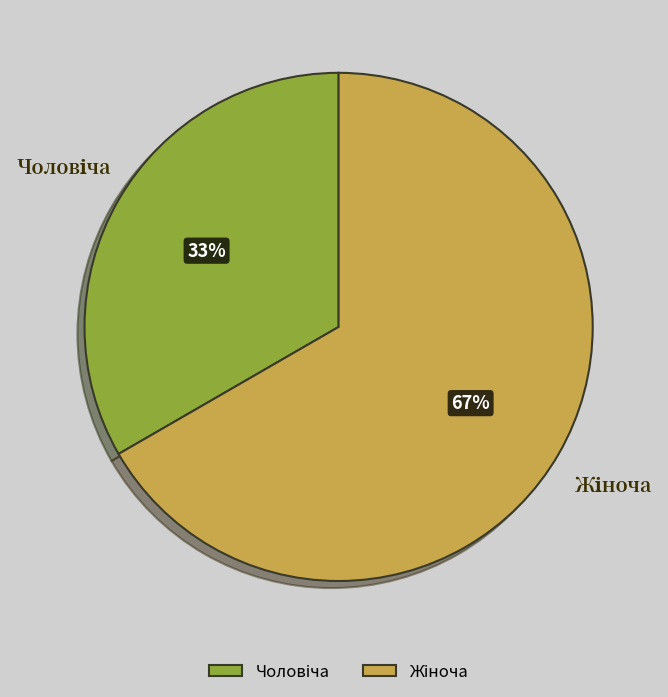

To the nearest percent, what is the average slice percentage?

50%